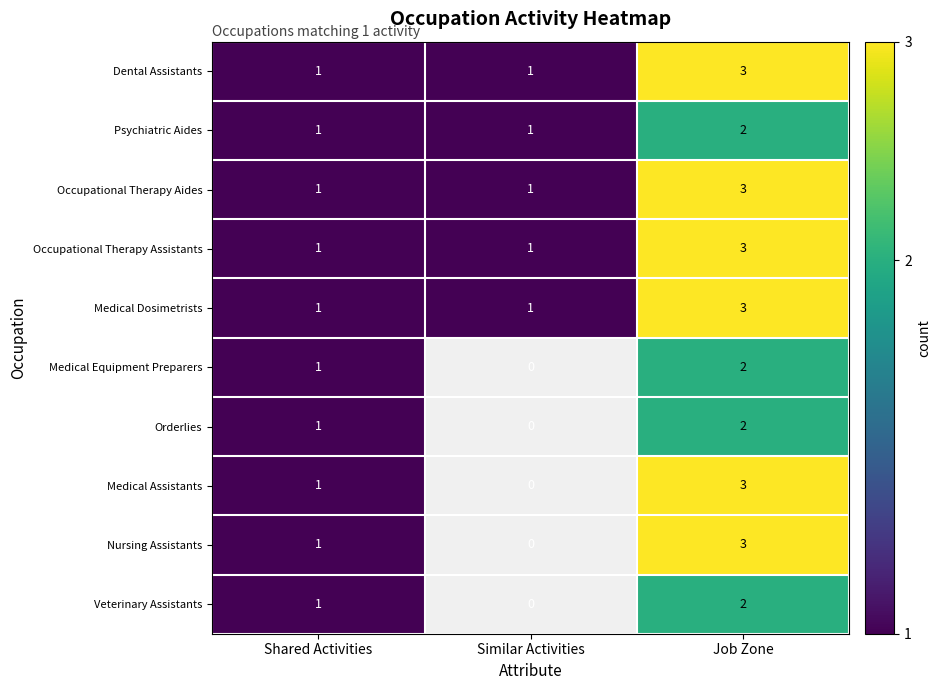

Rank the categories by Medical Equipment Preparers value from lowest to highest.

Similar Activities, Shared Activities, Job Zone